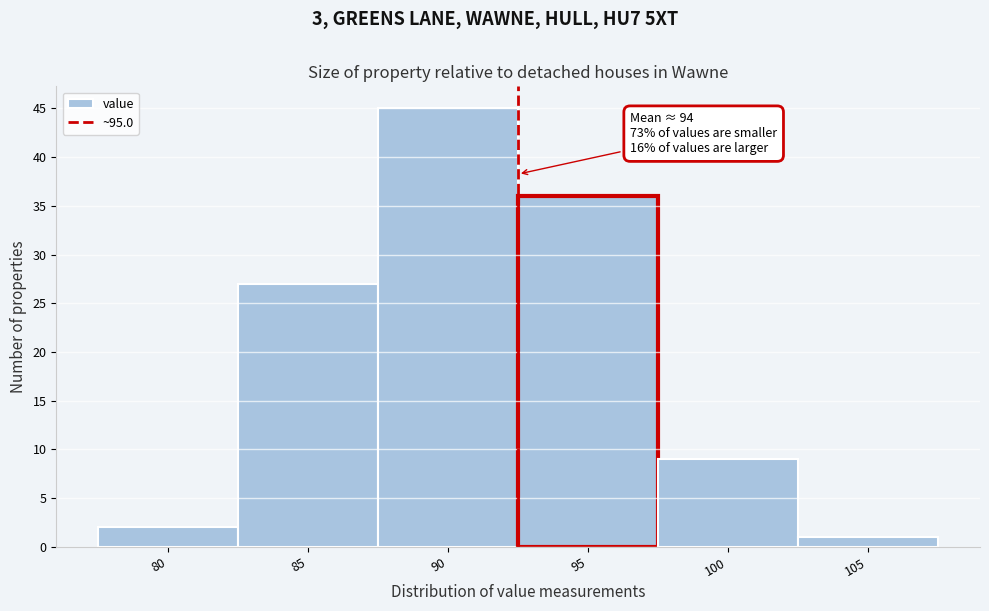

Reading left to right, list all the values displayed in this chart.

2	27	45	36	9	1